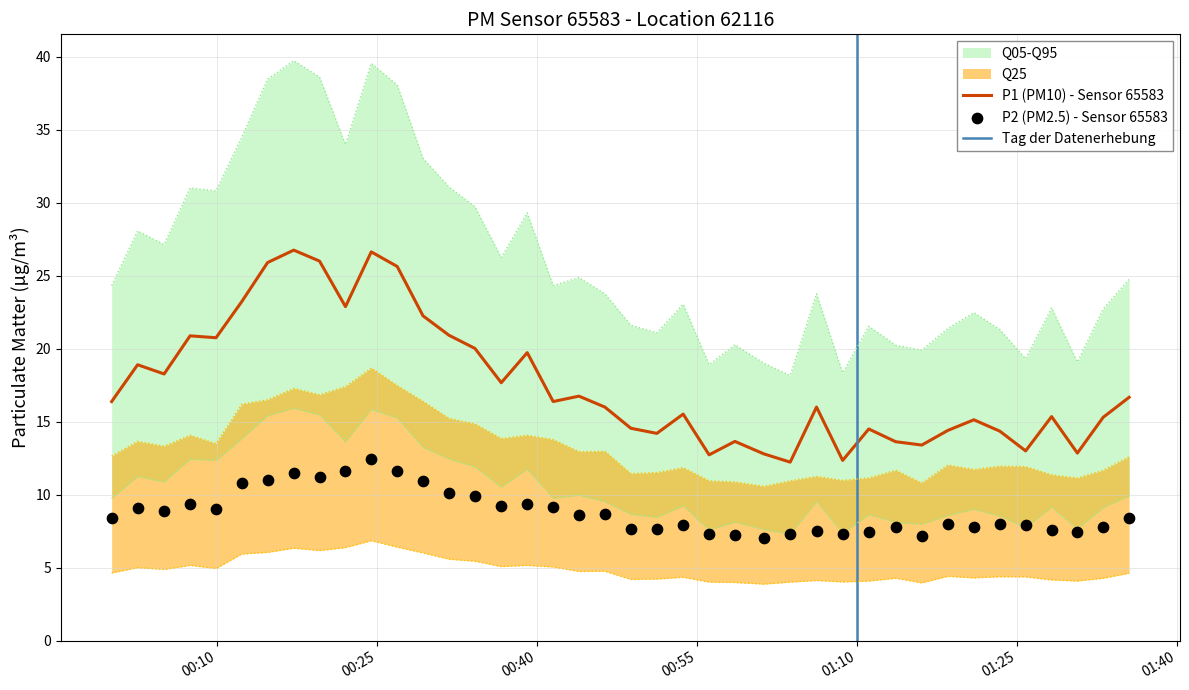

Is the value of P1 at 24 greater than the value of P2 at P1?

Yes